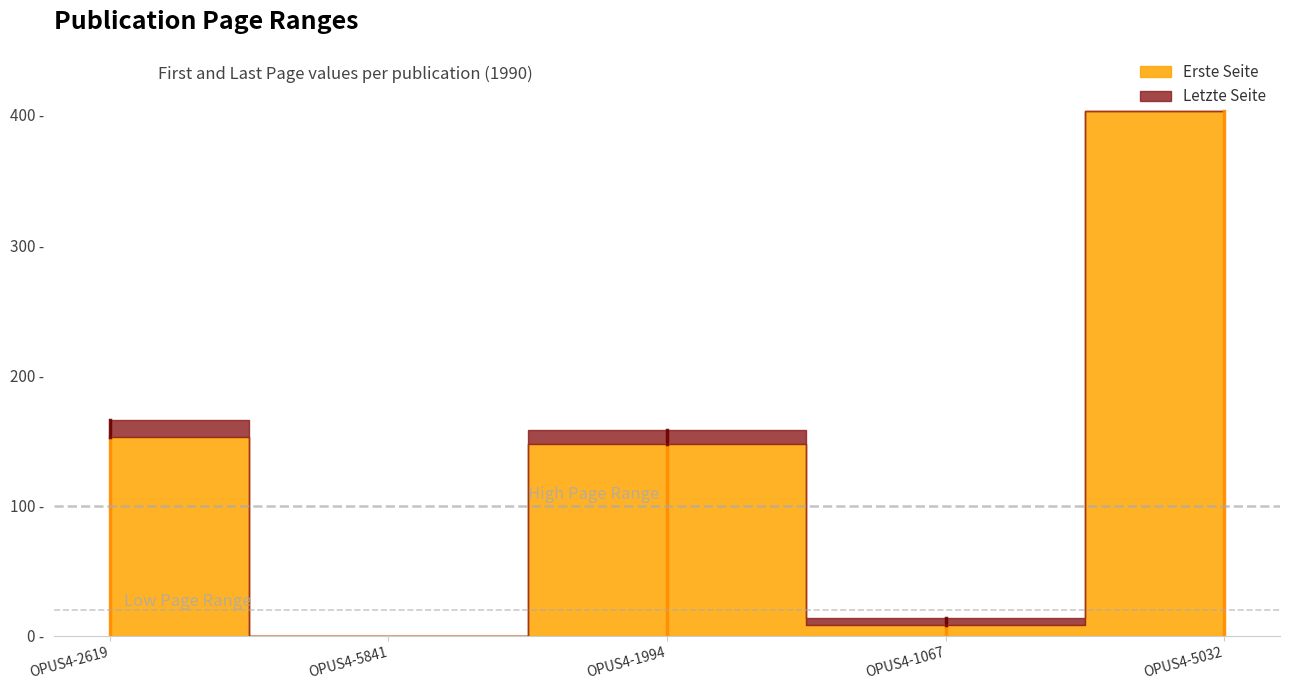

Where is the first local maximum for Erste Seite?

OPUS4-1994